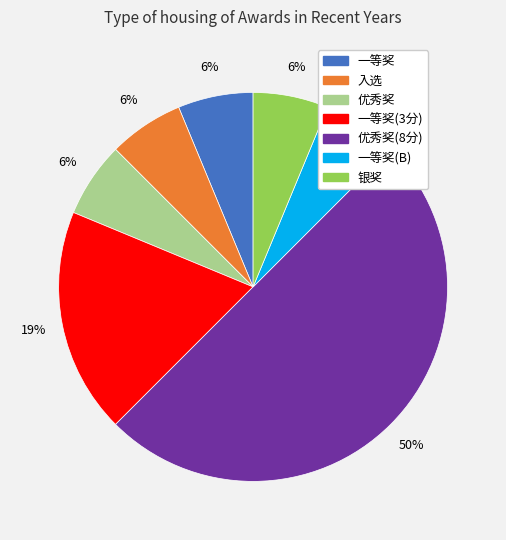

To the nearest percent, what is the difference between the largest and smallest slice percentages?

44%